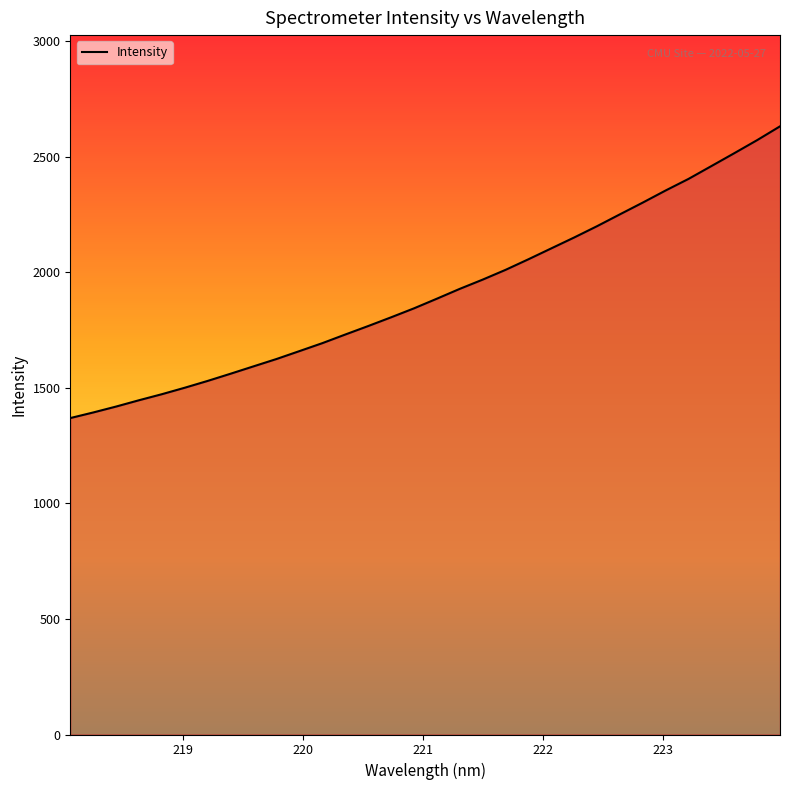

What is the value of the 16th point from the left?

1843.6